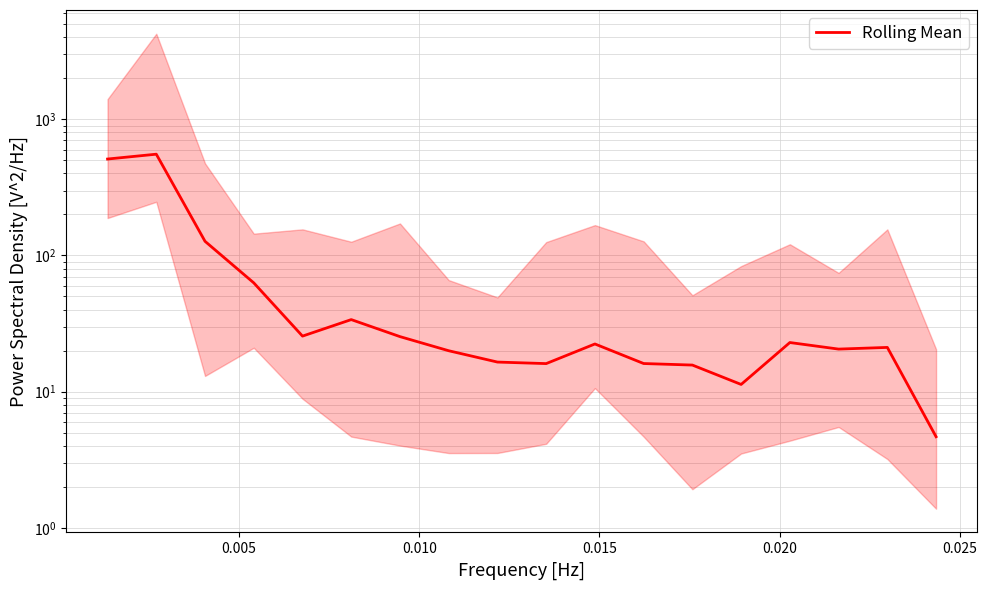

Read the value at 8.

16.5